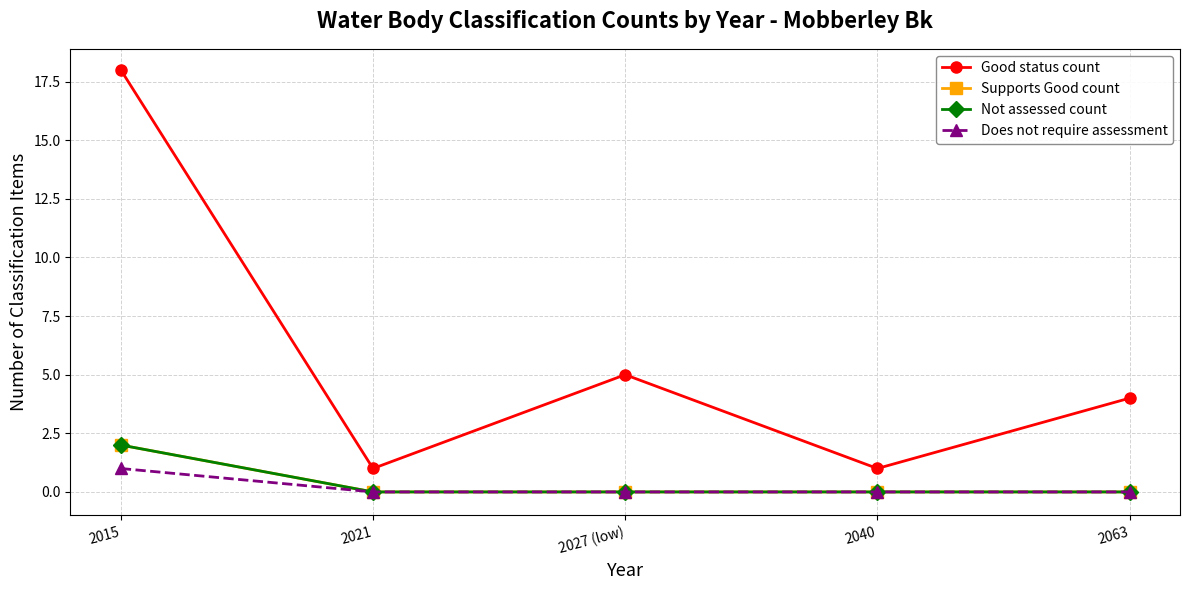

What value does the Good status count series have at 2063?

4